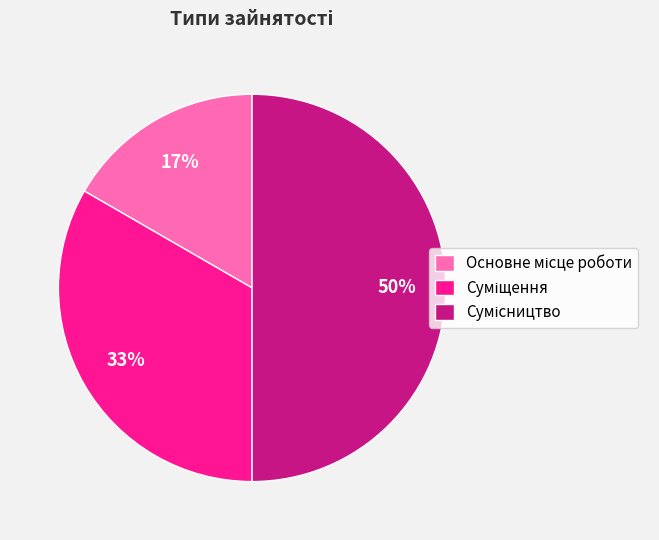

To the nearest percent, what is the average slice percentage?

33%